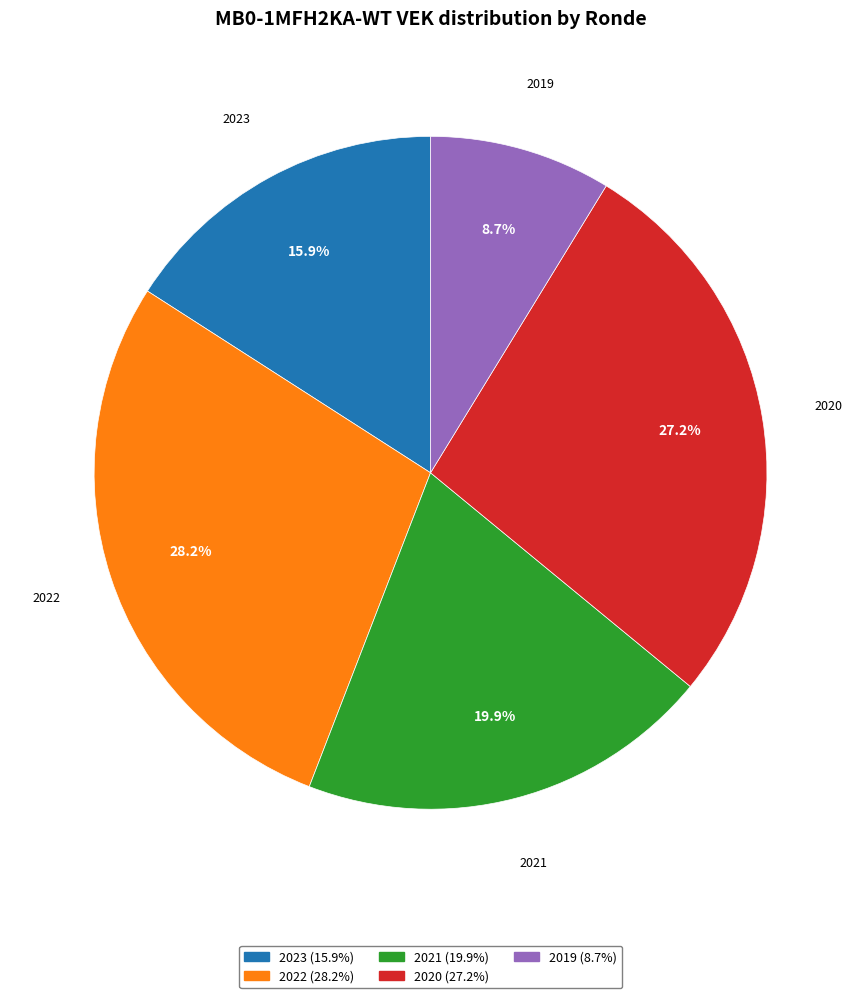

Rank the categories by value from lowest to highest.

2019, 2023, 2021, 2020, 2022